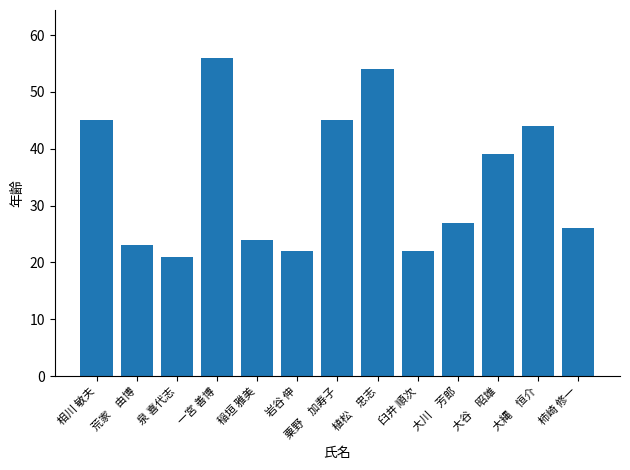

What is the difference between the values at 相川 敏夫 and 大谷　昭雄?

6